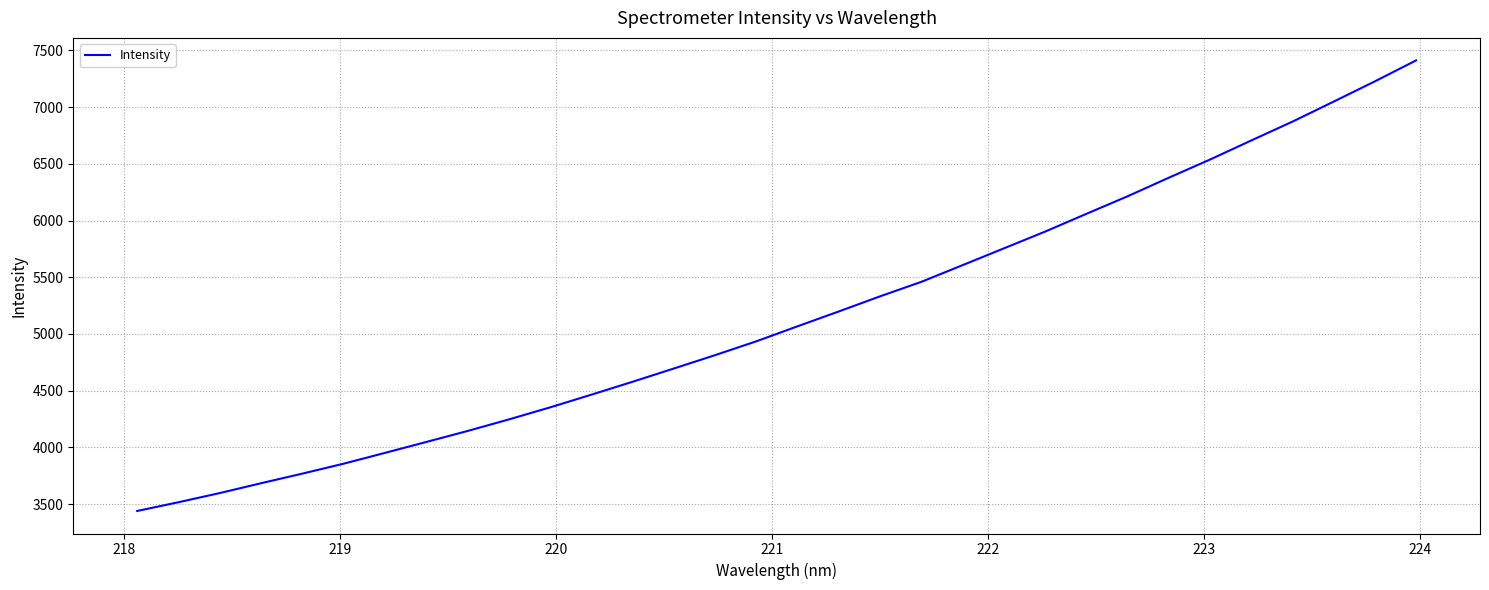

Does the chart display data point markers on the line(s)?

No